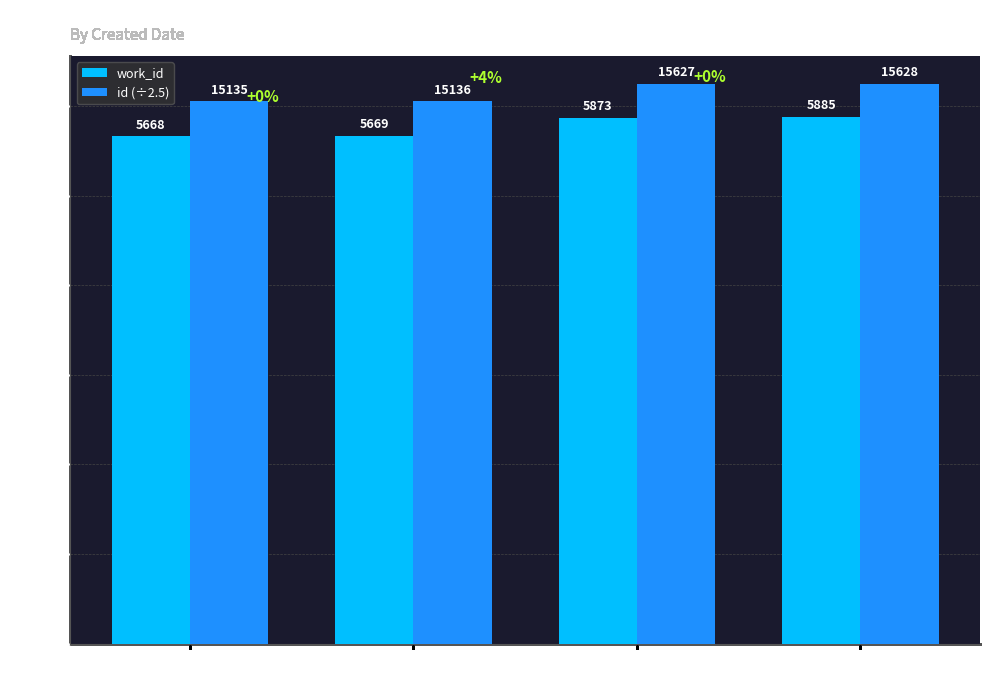

What are all the series names shown in the legend?

work_id, id (÷2.5)